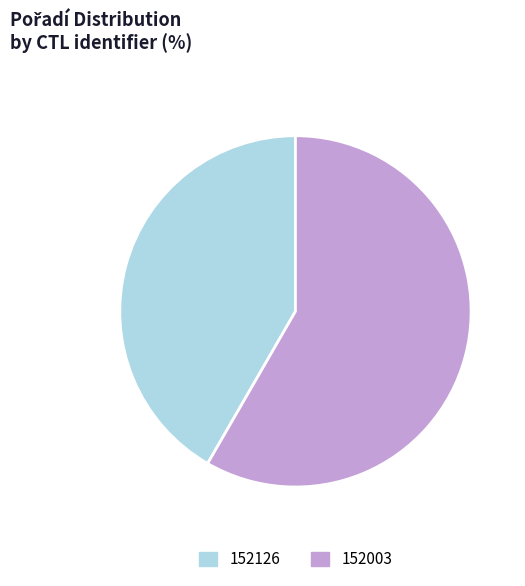

Which has a higher value, 152126 or 152003?

152003